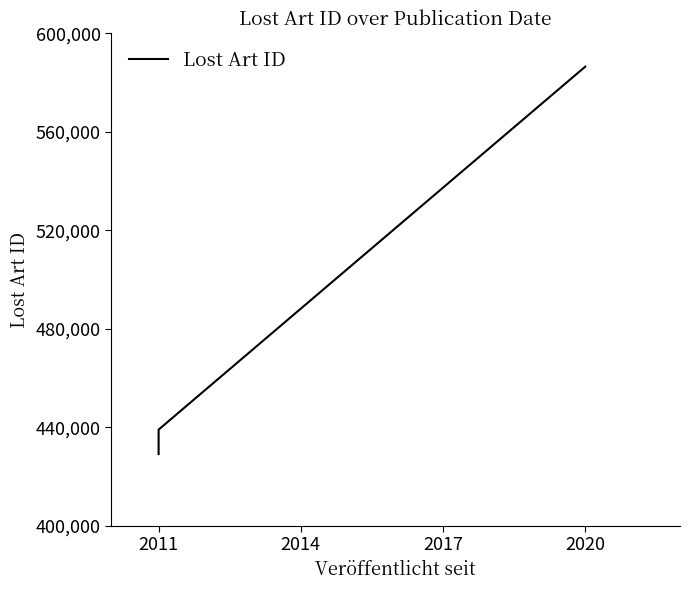

What is the value of the 3rd point from the left?

586491